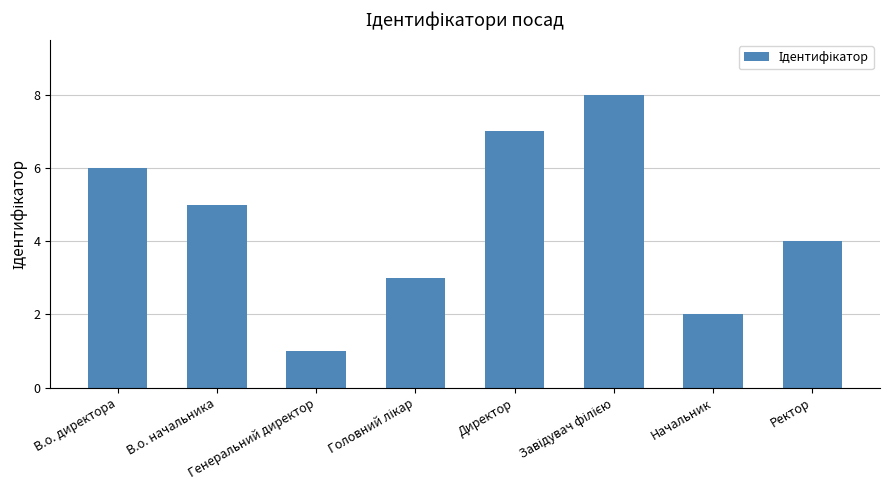

Reading left to right, transcribe all the data shown in this chart.

6	5	1	3	7	8	2	4